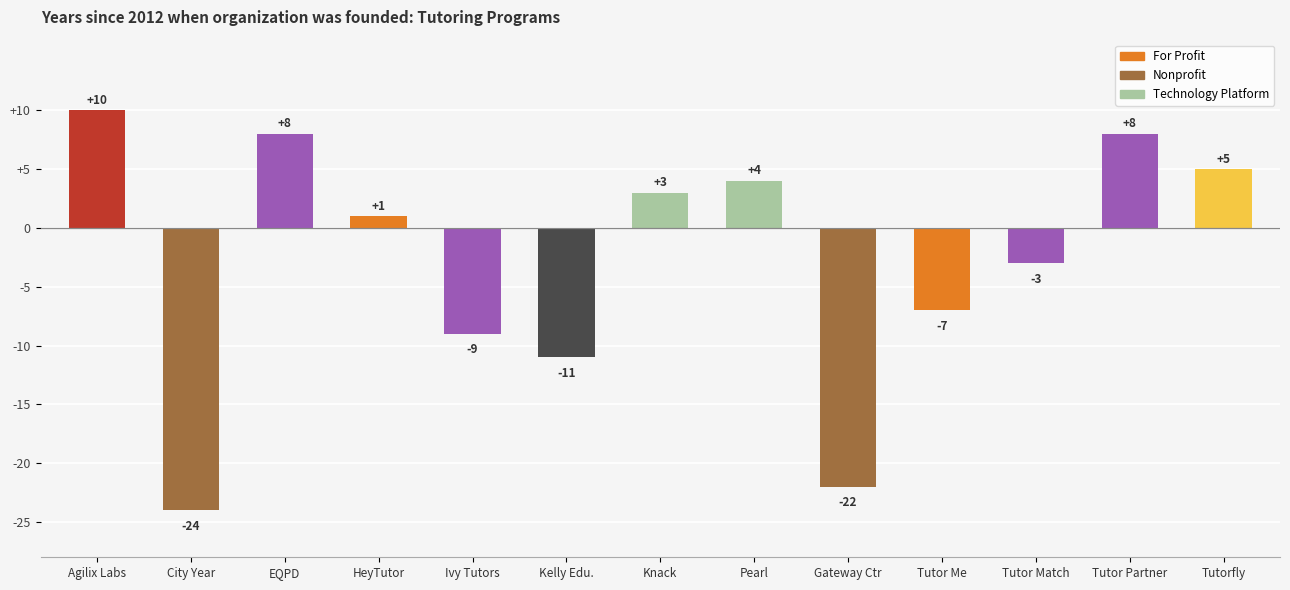

How many categories are shown in the chart?

13